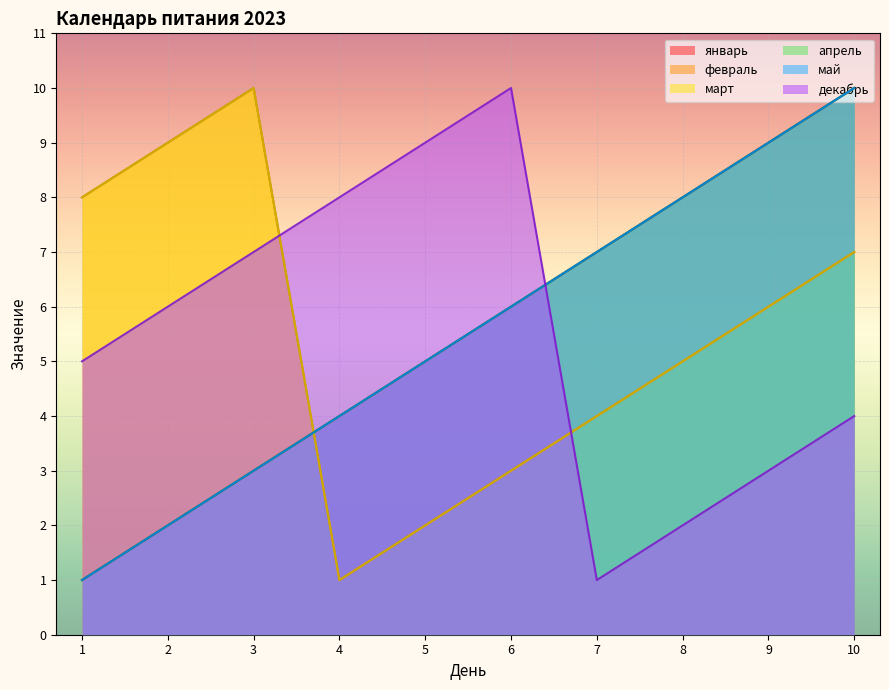

Is the value of январь at 4 greater than the value of апрель at 3?

Yes